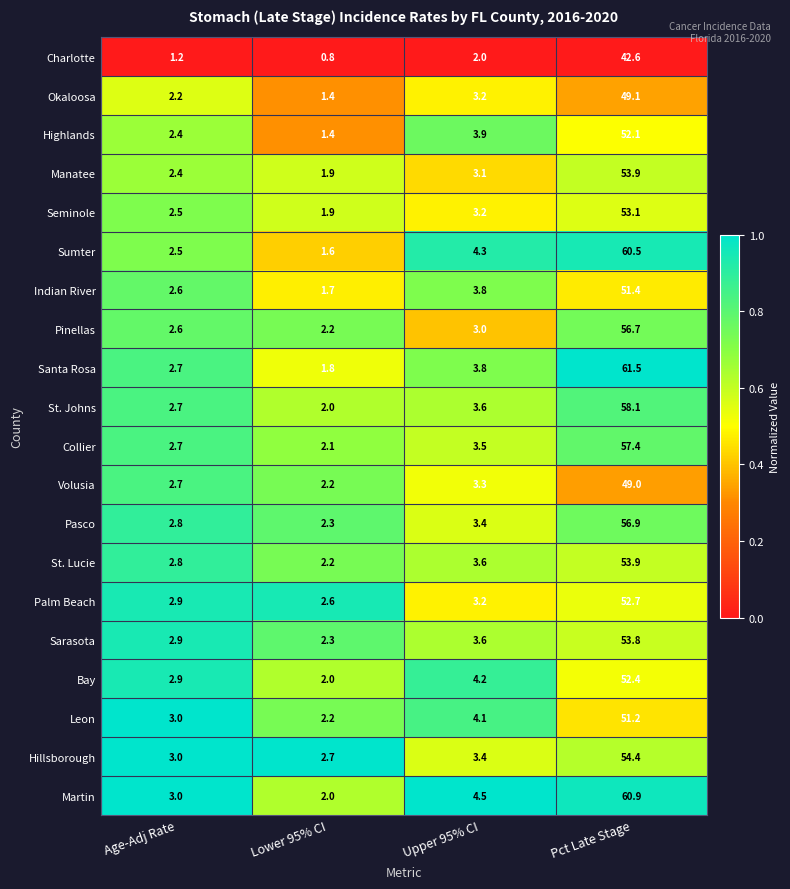

What is the sum of the Pinellas values at Upper 95% CI and Pct Late Stage?

59.7